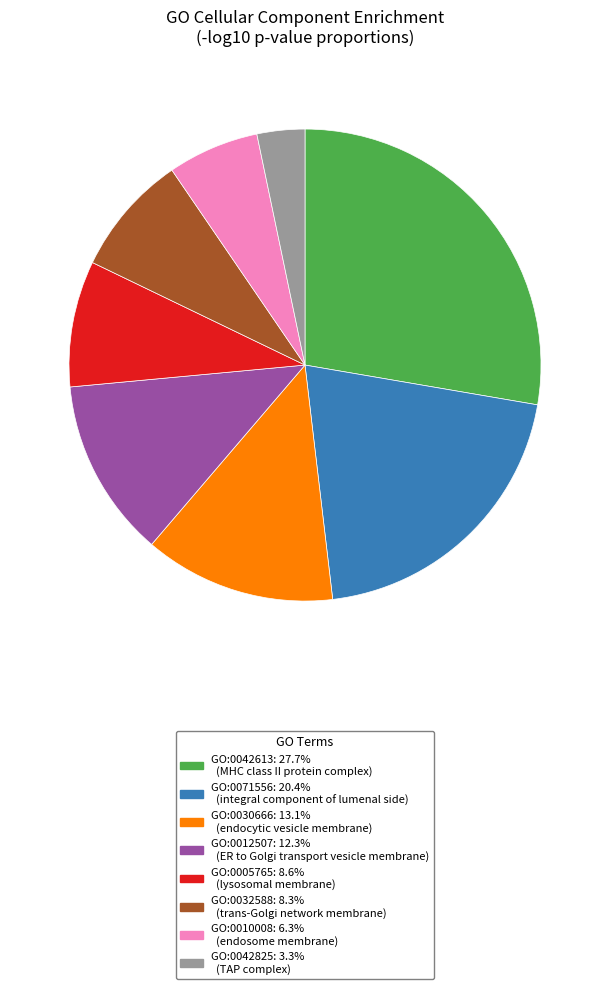

Is there a majority slice in this chart?

No